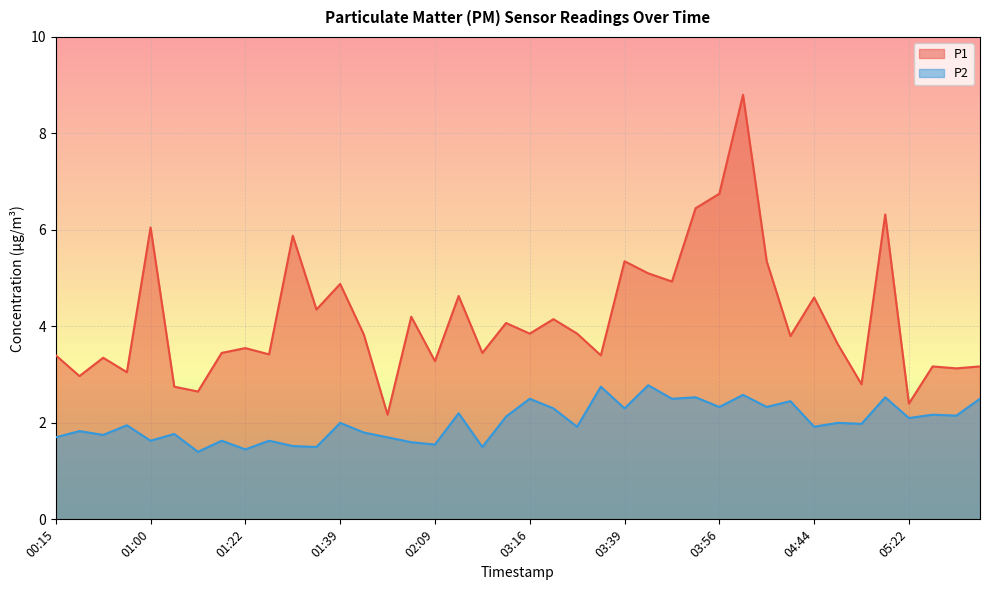

In P2, how many points are lower than both neighbors (excluding endpoints)?

16